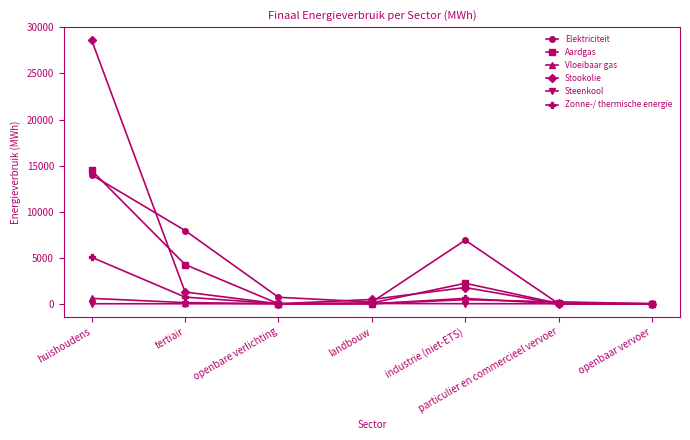

What is the label of the 5th point from the left?

industrie (niet-ETS)